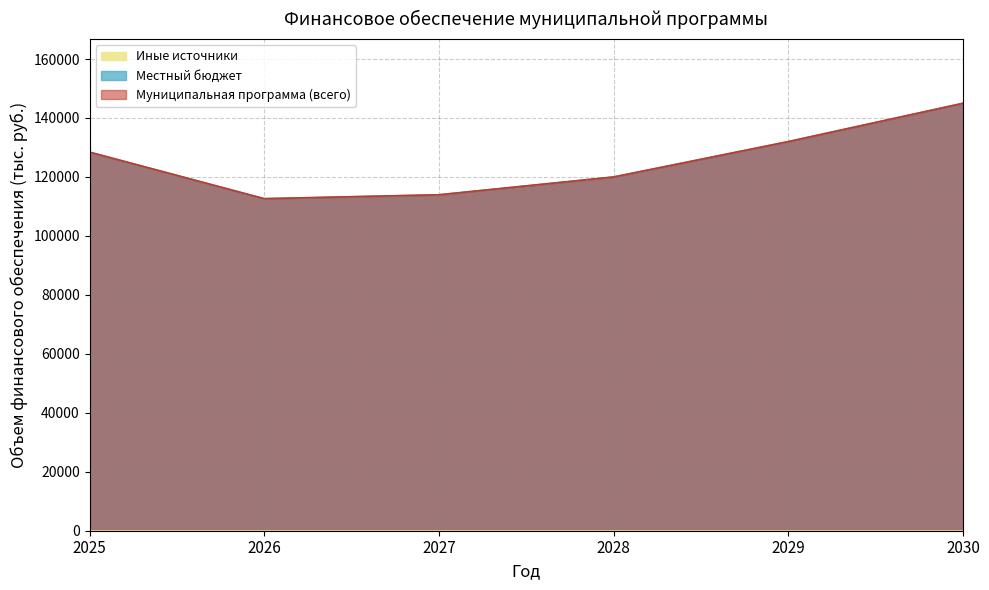

Is the value of Муниципальная программа (всего) at 2030 greater than the value of Местный бюджет at 2029?

Yes